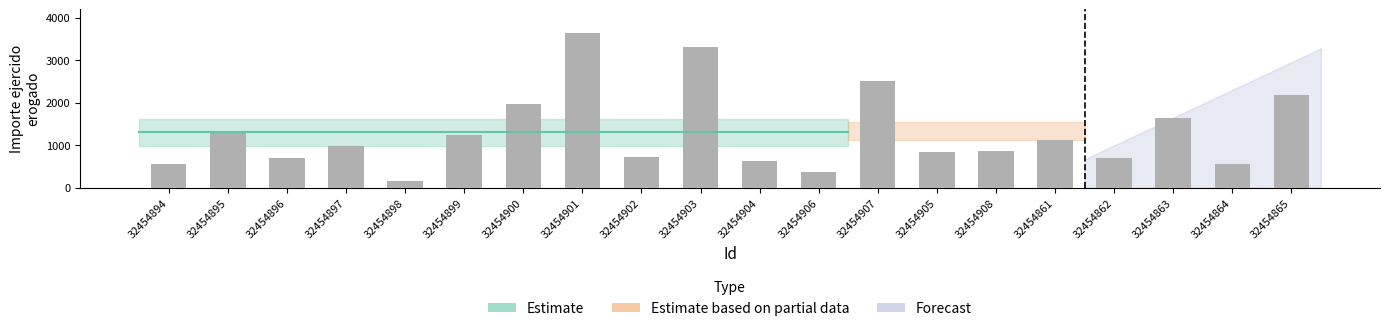

What is the sum of all values?

26095.6